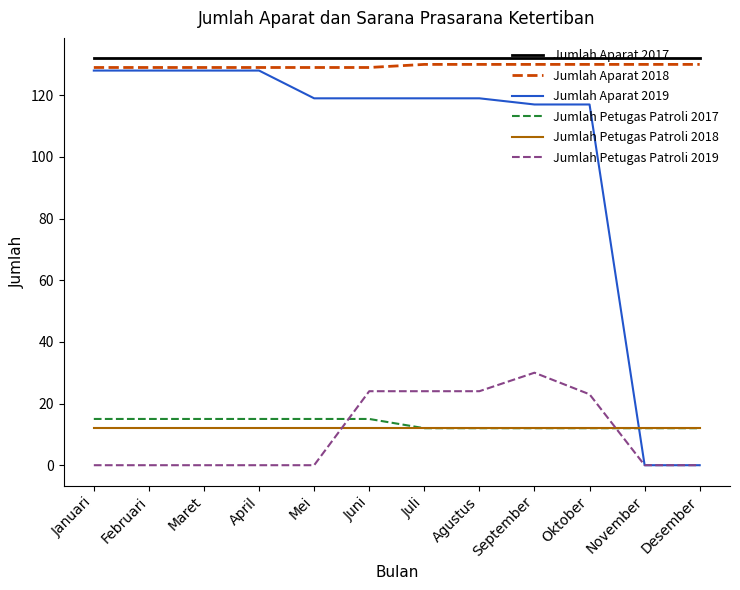

True or false: Jumlah Aparat 2017 and Jumlah Petugas Patroli 2019 intersect in this chart.

False